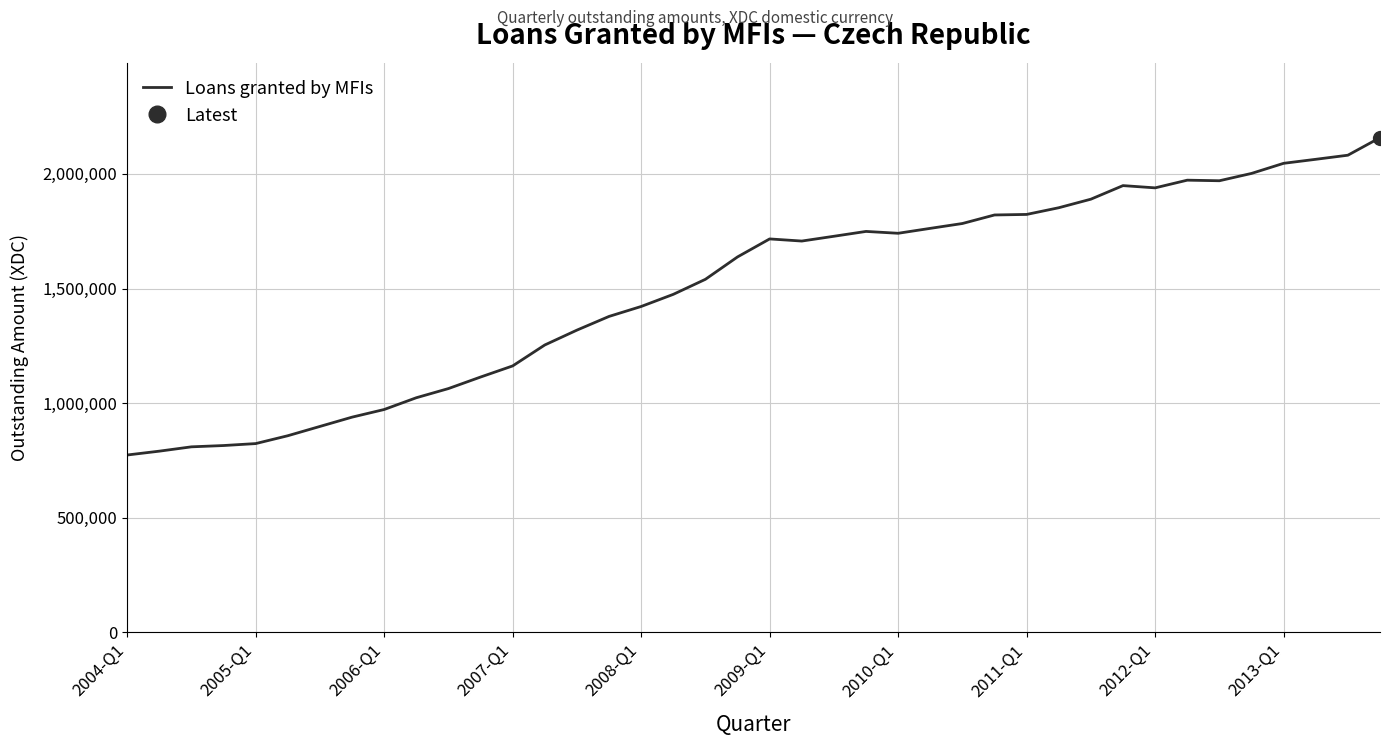

At which label is the value closest to 1466015?

17